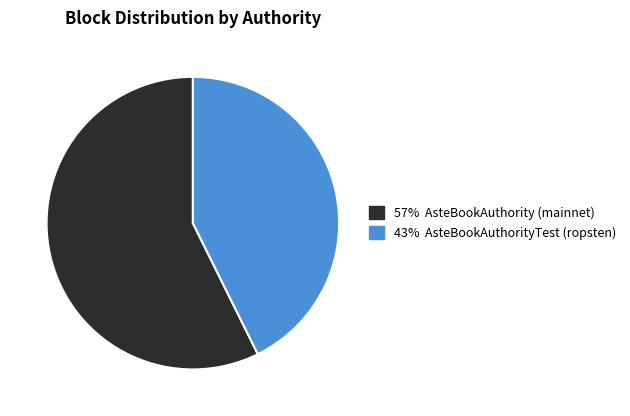

Is there a majority slice in this chart?

Yes